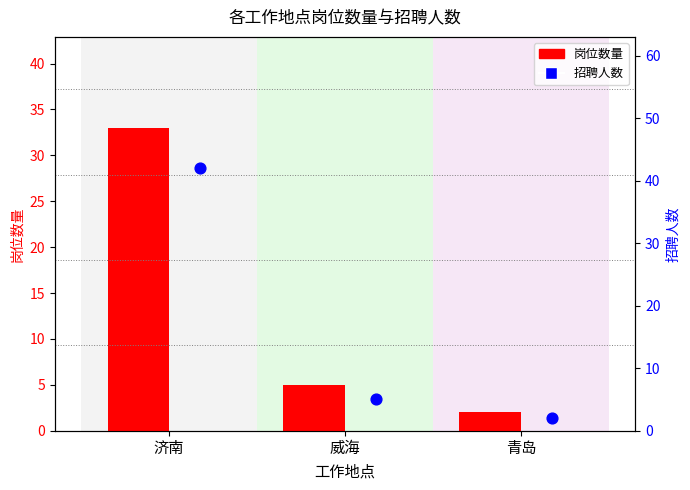

What are all the series names shown in the legend?

岗位数量, 招聘人数